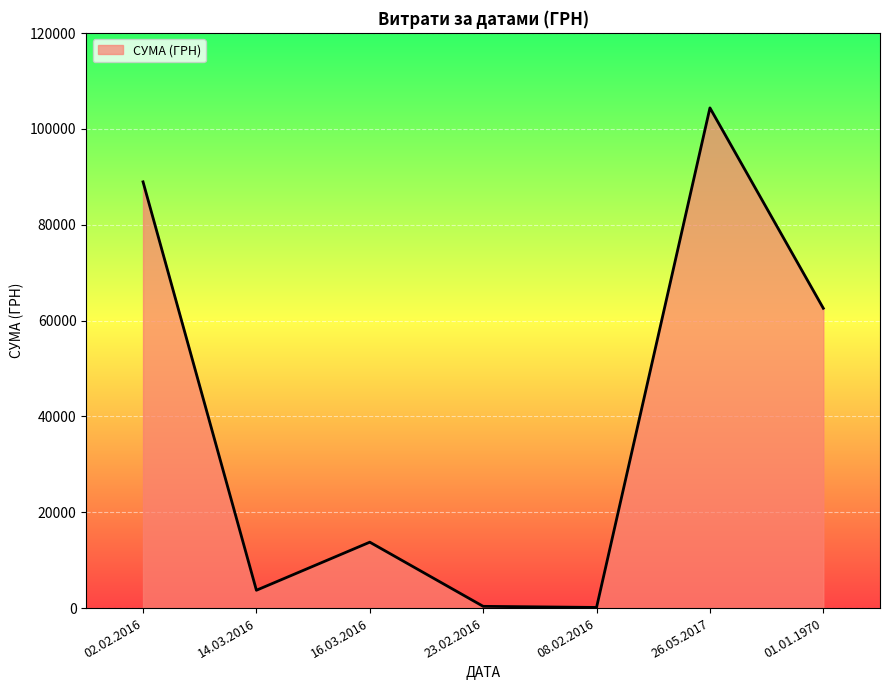

Between 26.05.2017 and 02.02.2016, which is larger?

26.05.2017